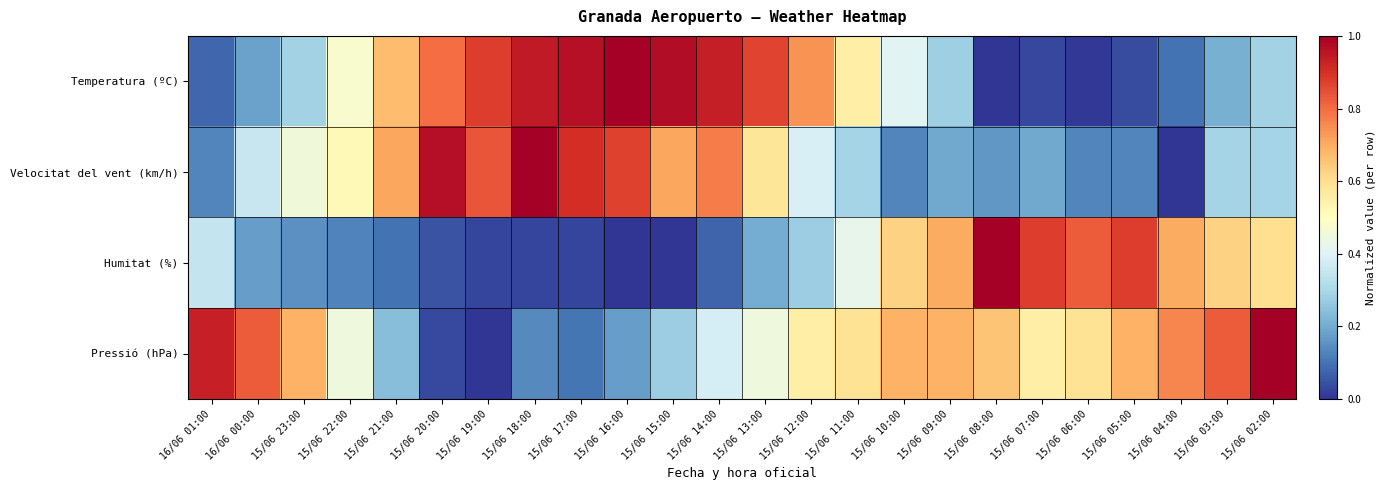

Which has a higher value, 15/06 23:00 or 15/06 10:00?

15/06 10:00